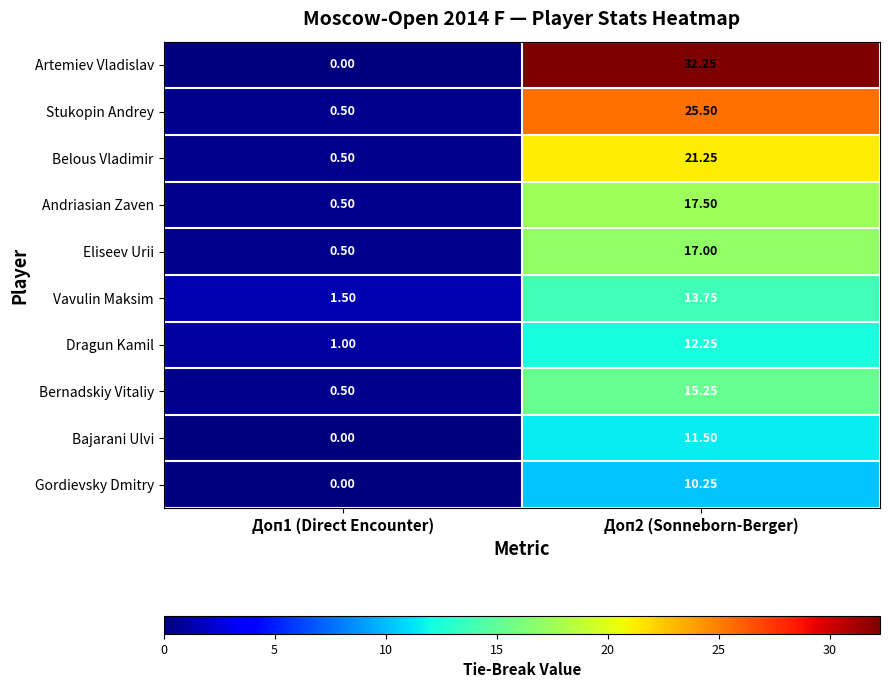

Rank the series by their maximum value, from highest to lowest.

Artemiev Vladislav, Stukopin Andrey, Belous Vladimir, Andriasian Zaven, Eliseev Urii, Bernadskiy Vitaliy, Vavulin Maksim, Dragun Kamil, Bajarani Ulvi, Gordievsky Dmitry